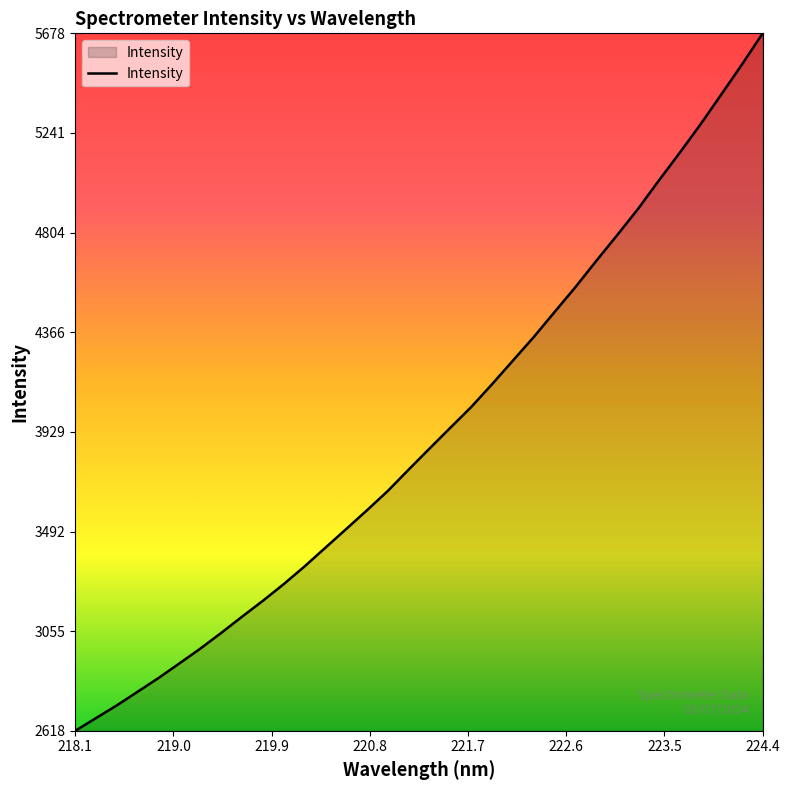

What is the greatest value displayed?

5677.8